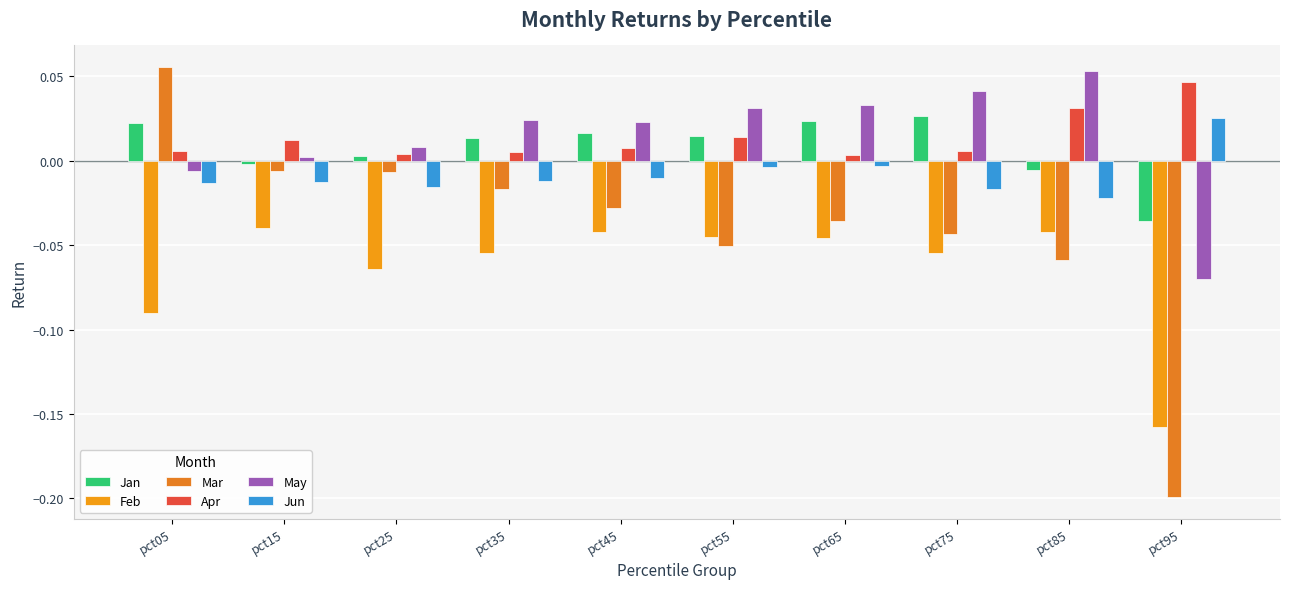

What is the greatest value displayed?

0.1